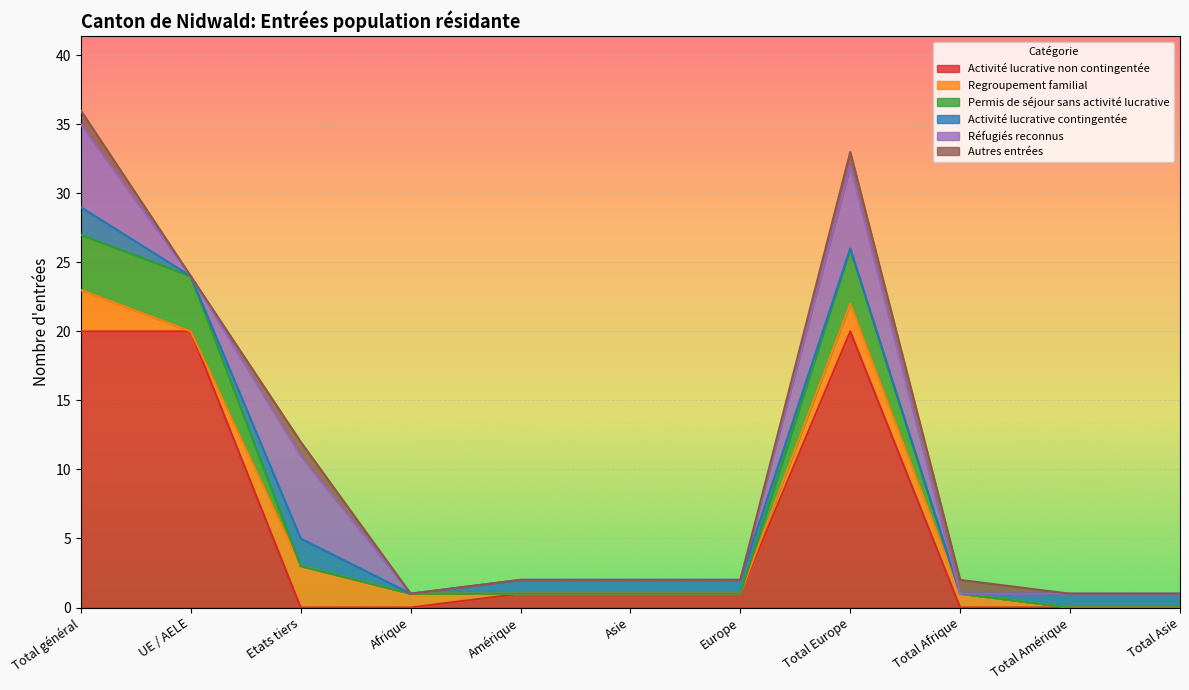

Which series changed the most between Europe and Total Europe?

Activité lucrative non contingentée